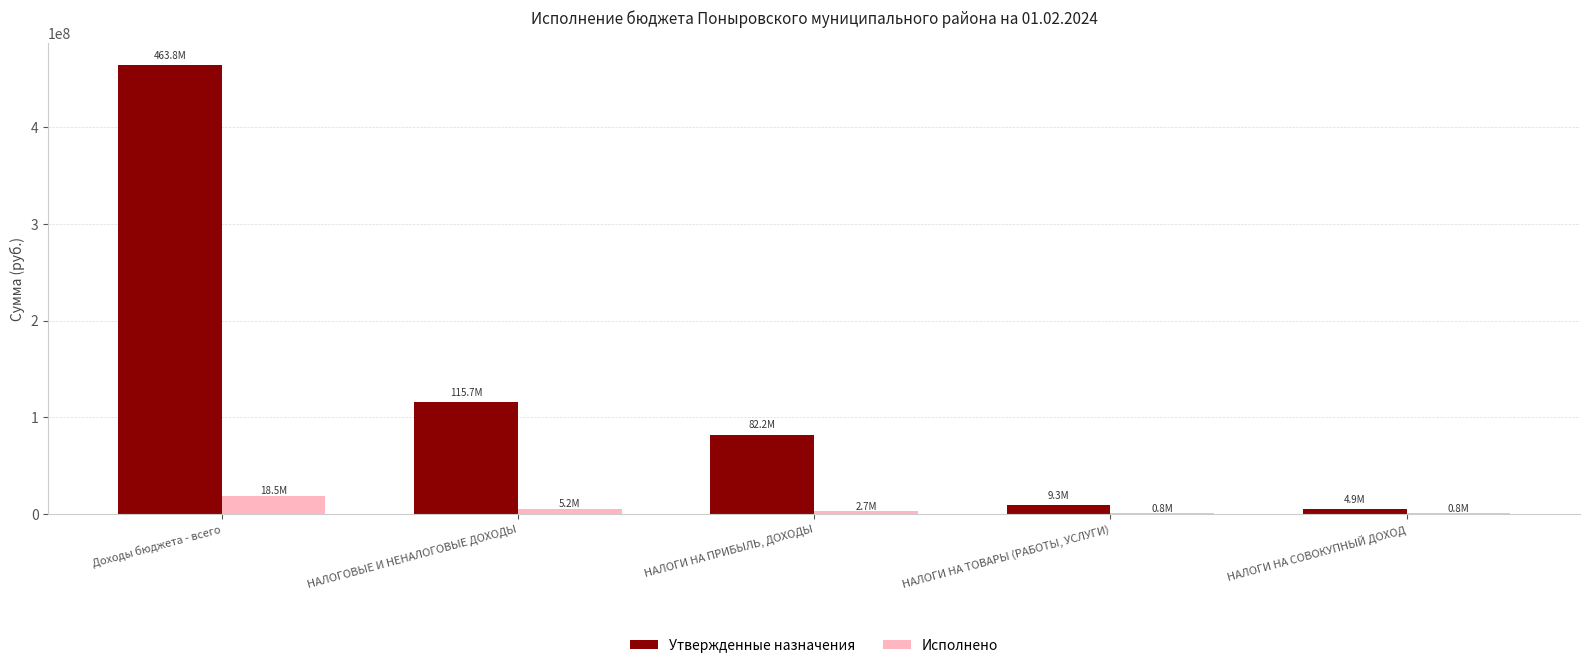

Is it true that Утвержденные назначения equals 785087037.2 at Доходы бюджета - всего?

False